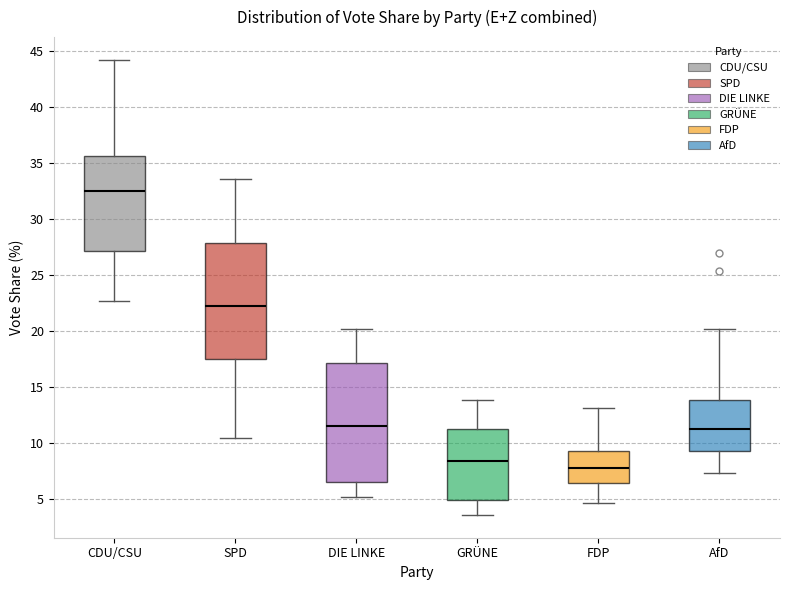

Reading left to right, transcribe this box plot: for each box, give where its median line is, the range the box spans, and where its two whiskers end, as read against the y-axis. The values are not printed on the chart, so give them approximately, as read against the axis.

CDU/CSU: median 32.5, box 27.0 to 35.5, whiskers 22.5 to 44.0
SPD: median 22.5, box 17.5 to 28.0, whiskers 10.5 to 33.5
DIE LINKE: median 11.5, box 6.5 to 17.0, whiskers 5.0 to 20.0
GRÜNE: median 8.5, box 5.0 to 11.5, whiskers 3.5 to 14.0
FDP: median 8.0, box 6.5 to 9.5, whiskers 4.5 to 13.0
AfD: median 11.5, box 9.5 to 14.0, whiskers 7.5 to 20.0